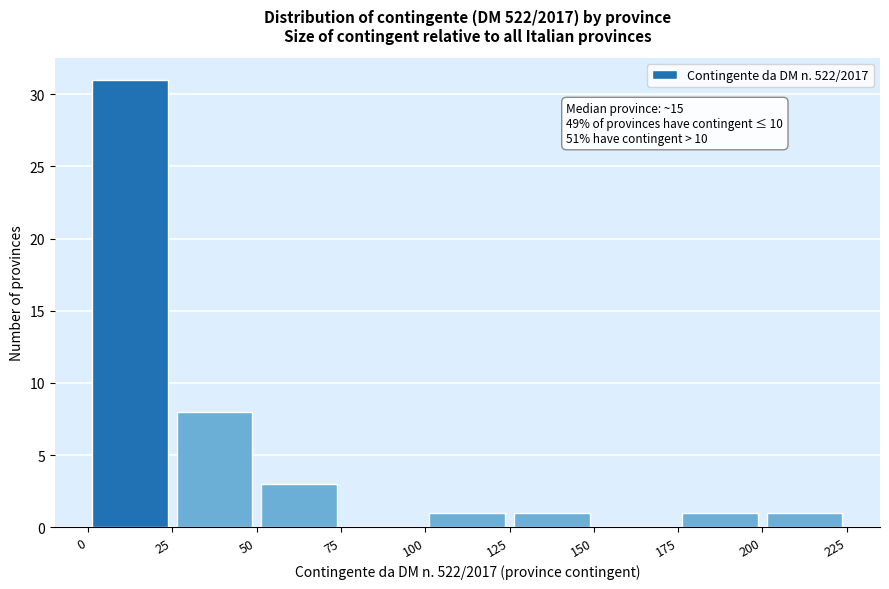

Over which range of the x-axis is the bar tallest?

0 to 25